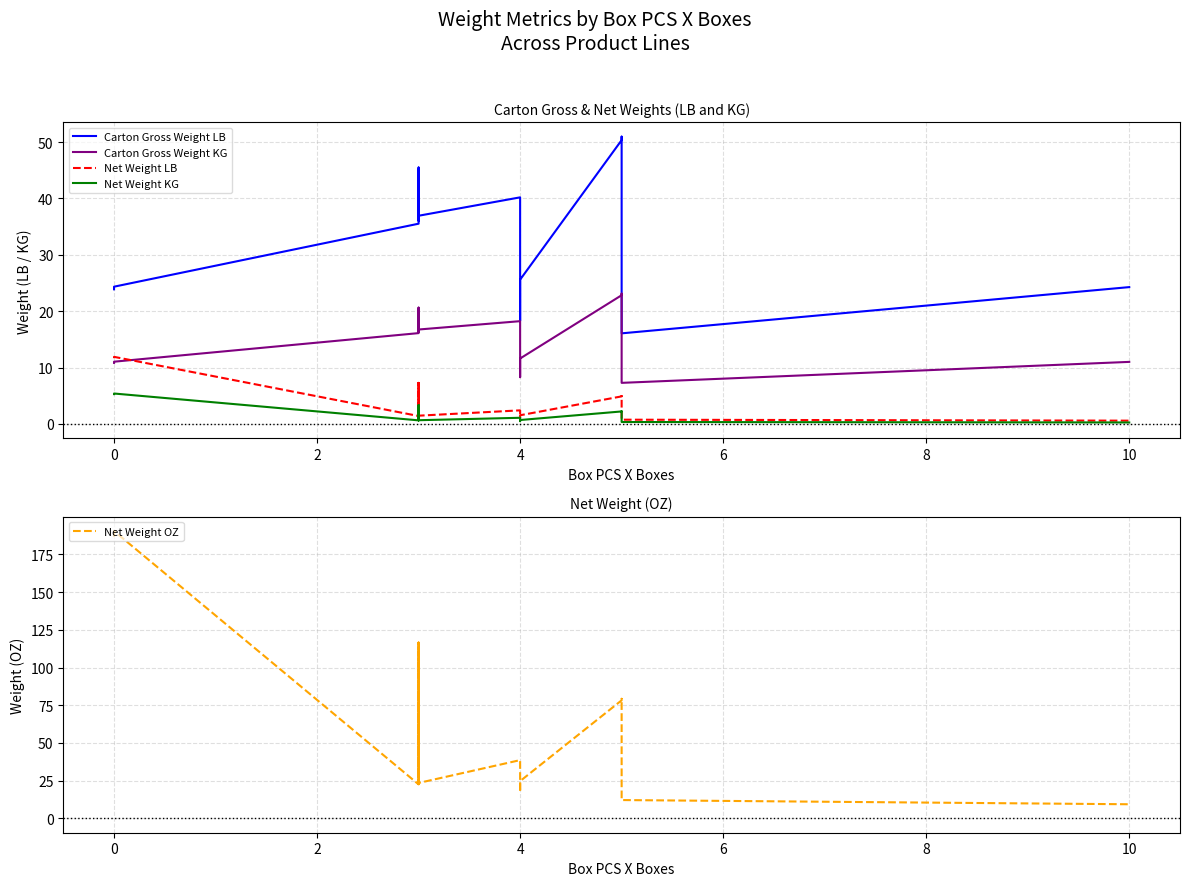

At how many categories does at least one series exceed 72?

6